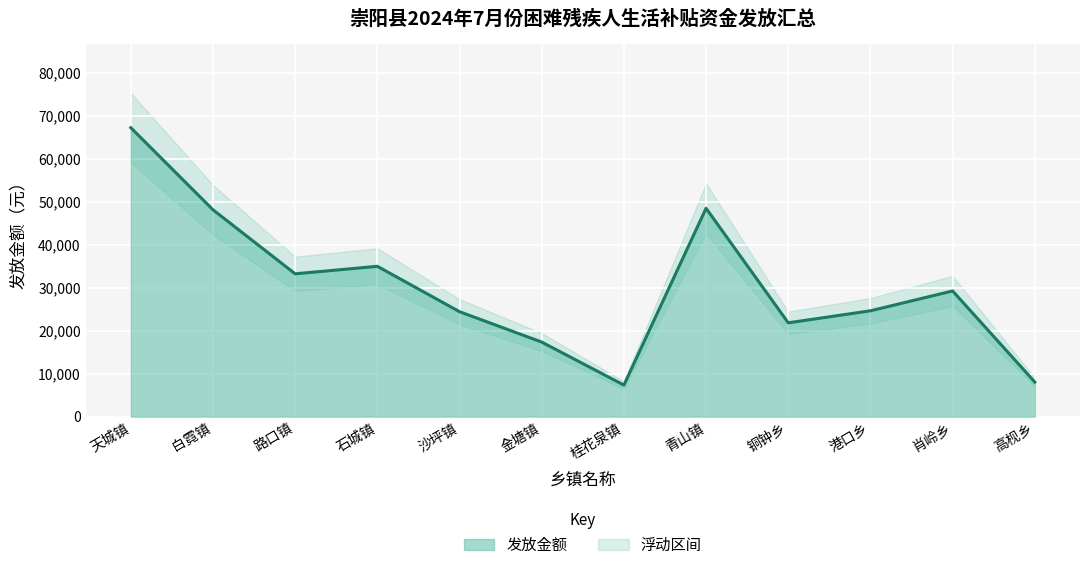

How many values exceed 29260?

5